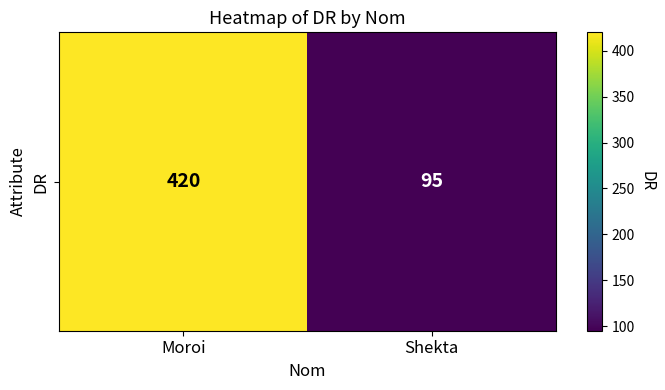

What value does the data have at Moroi, to the nearest 5?

420